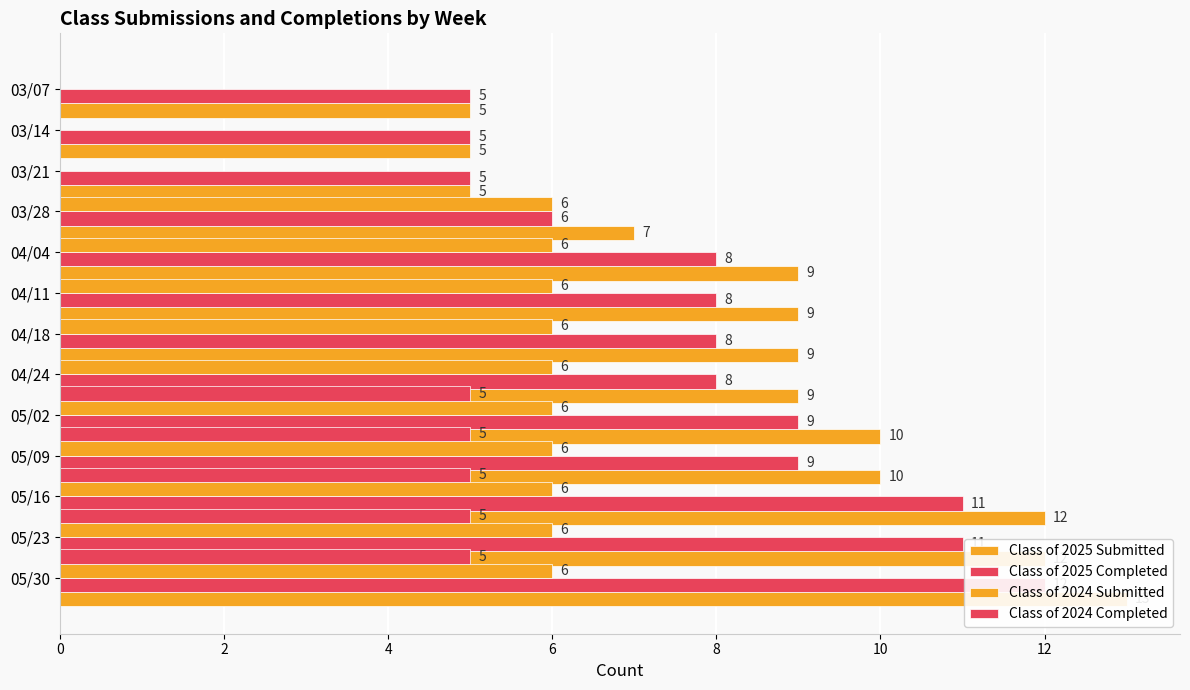

Reading right to left, list all the values displayed in this chart.

Class of 2025 Submitted: 5	5	5	7	9	9	9	9	10	10	12	12	13
Class of 2025 Completed: 5	5	5	6	8	8	8	8	9	9	11	11	12
Class of 2024 Submitted: 0	0	0	6	6	6	6	6	6	6	6	6	6
Class of 2024 Completed: 0	0	0	0	0	0	0	0	5	5	5	5	5